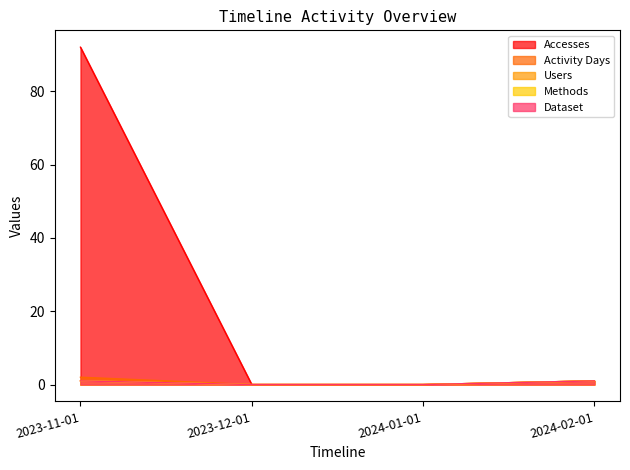

What are all the series names shown in the legend?

Accesses, Activity Days, Users, Methods, Dataset